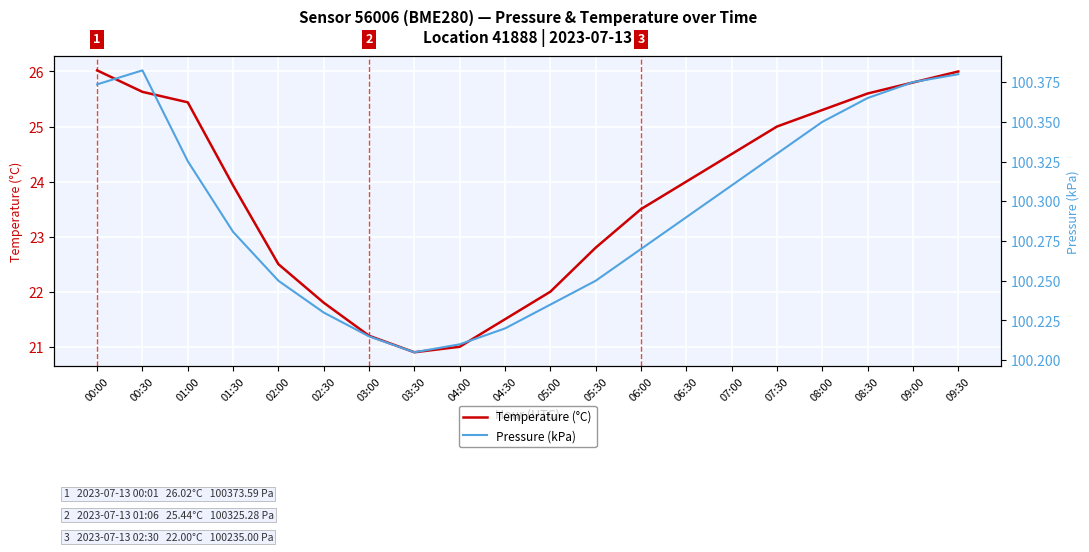

Reading left to right, list all the values displayed in this chart.

Temperature (°C): 00:00=26.0	00:30=25.6	01:00=25.4	01:30=23.9	02:00=22.5	02:30=21.8	03:00=21.2	03:30=20.9	04:00=21.0	04:30=21.5	05:00=22.0	05:30=22.8	06:00=23.5	06:30=24.0	07:00=24.5	07:30=25.0	08:00=25.3	08:30=25.6	09:00=25.8	09:30=26.0
Pressure (kPa): 00:00=100.4	00:30=100.4	01:00=100.3	01:30=100.3	02:00=100.2	02:30=100.2	03:00=100.2	03:30=100.2	04:00=100.2	04:30=100.2	05:00=100.2	05:30=100.2	06:00=100.3	06:30=100.3	07:00=100.3	07:30=100.3	08:00=100.3	08:30=100.4	09:00=100.4	09:30=100.4